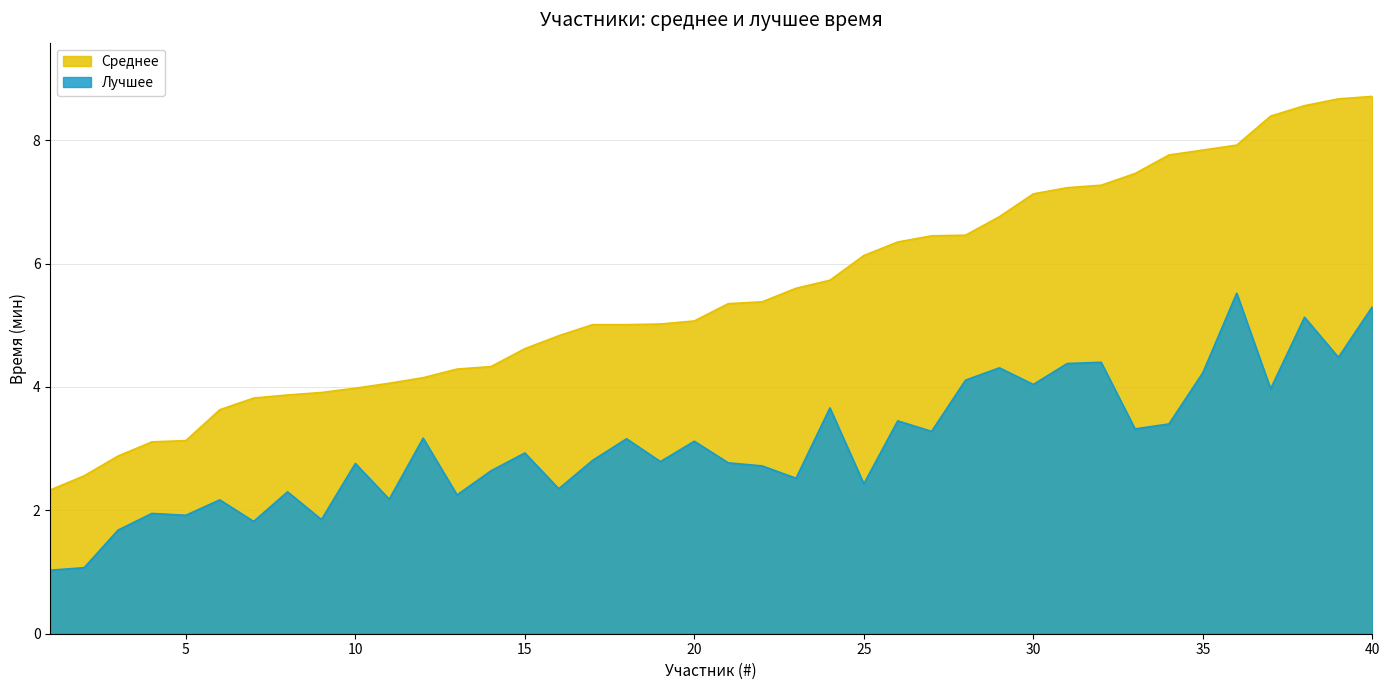

How many values in the Среднее series exceed 5?

24